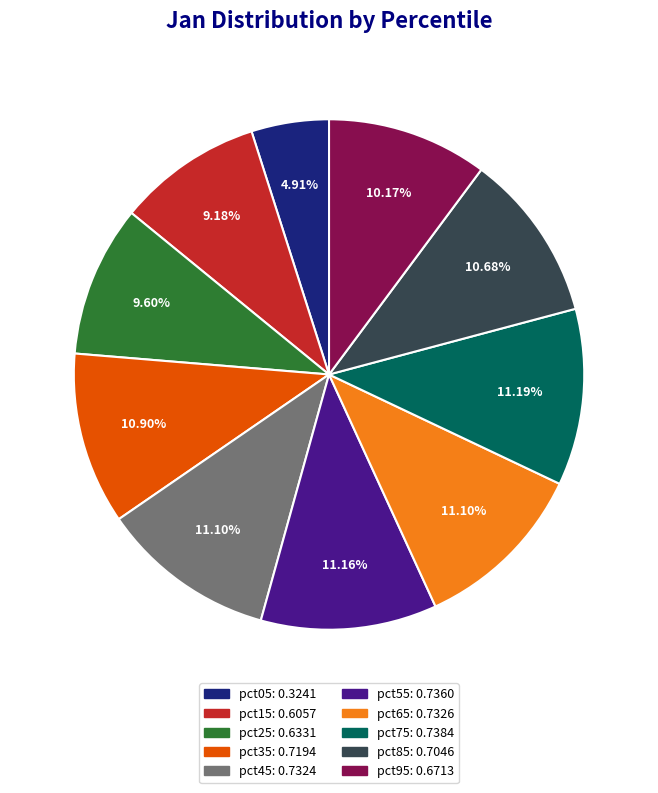

To the nearest percent, what is the difference between the largest and smallest slice percentages?

6%